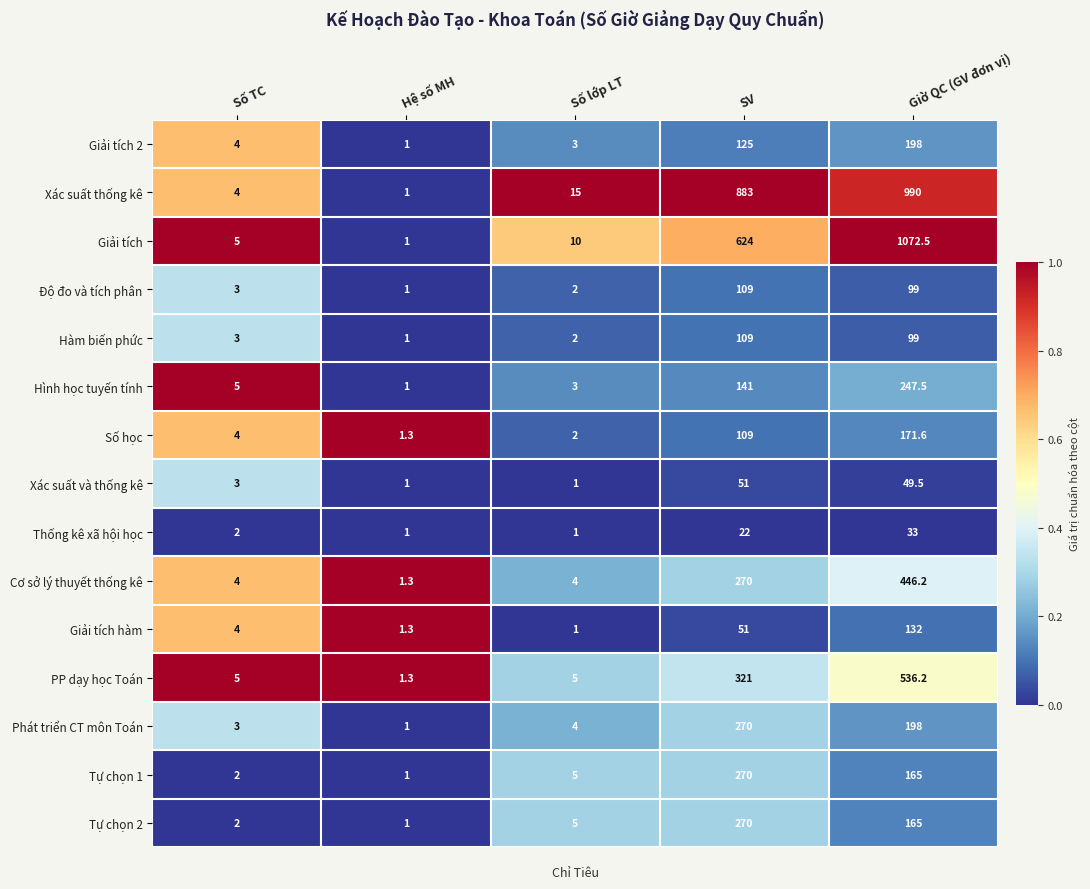

The PP dạy học Toán series shows 464.6 at SV. True or false?

False